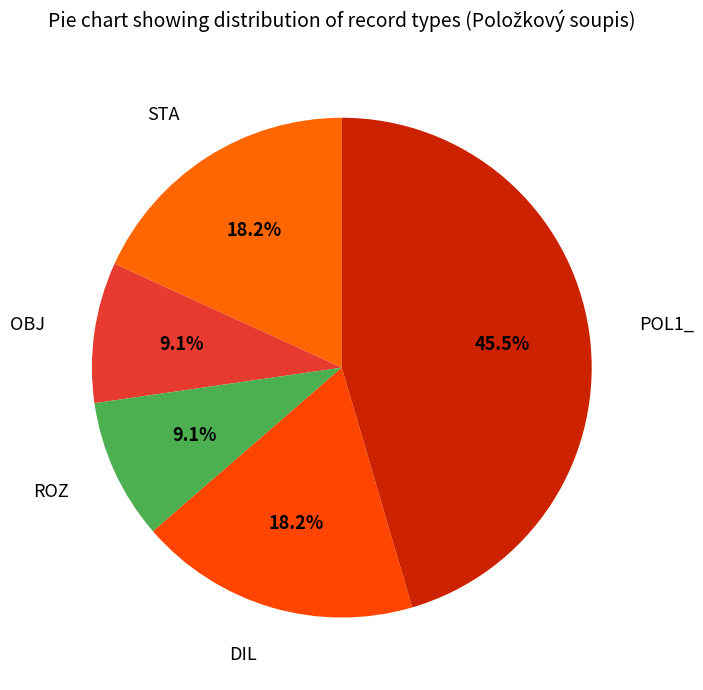

Is the sum of ROZ and STA greater than half?

No